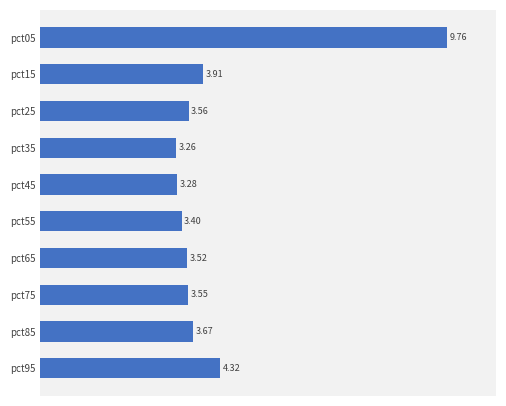

What is the ratio of the value at pct75 to the value at pct45?

1.1